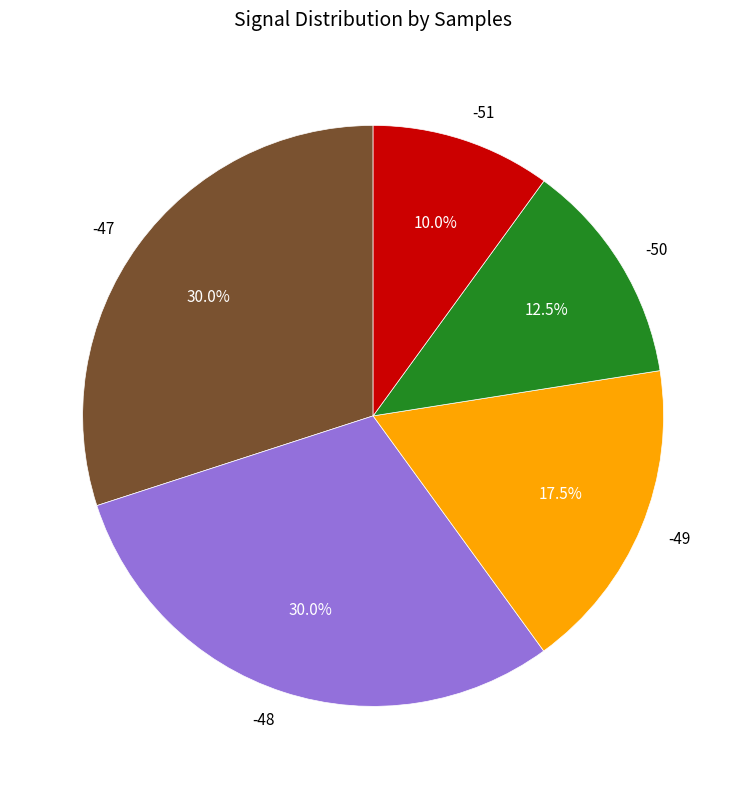

How many slices are in this pie chart?

5